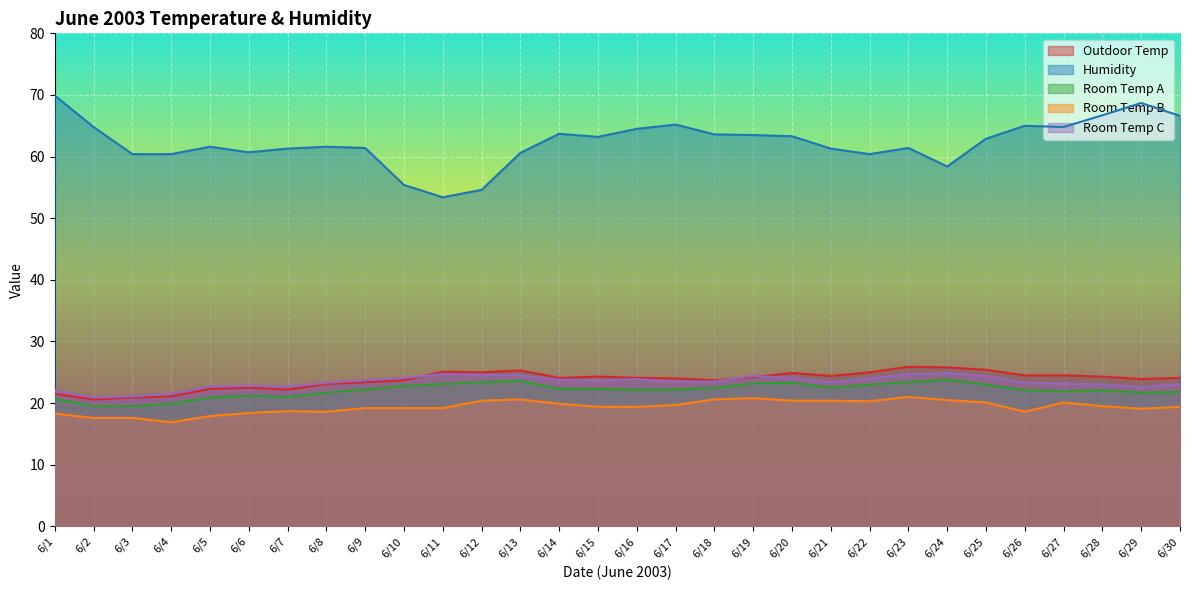

The value of Room Temp A at 6/7 is 34.4. True or false?

False